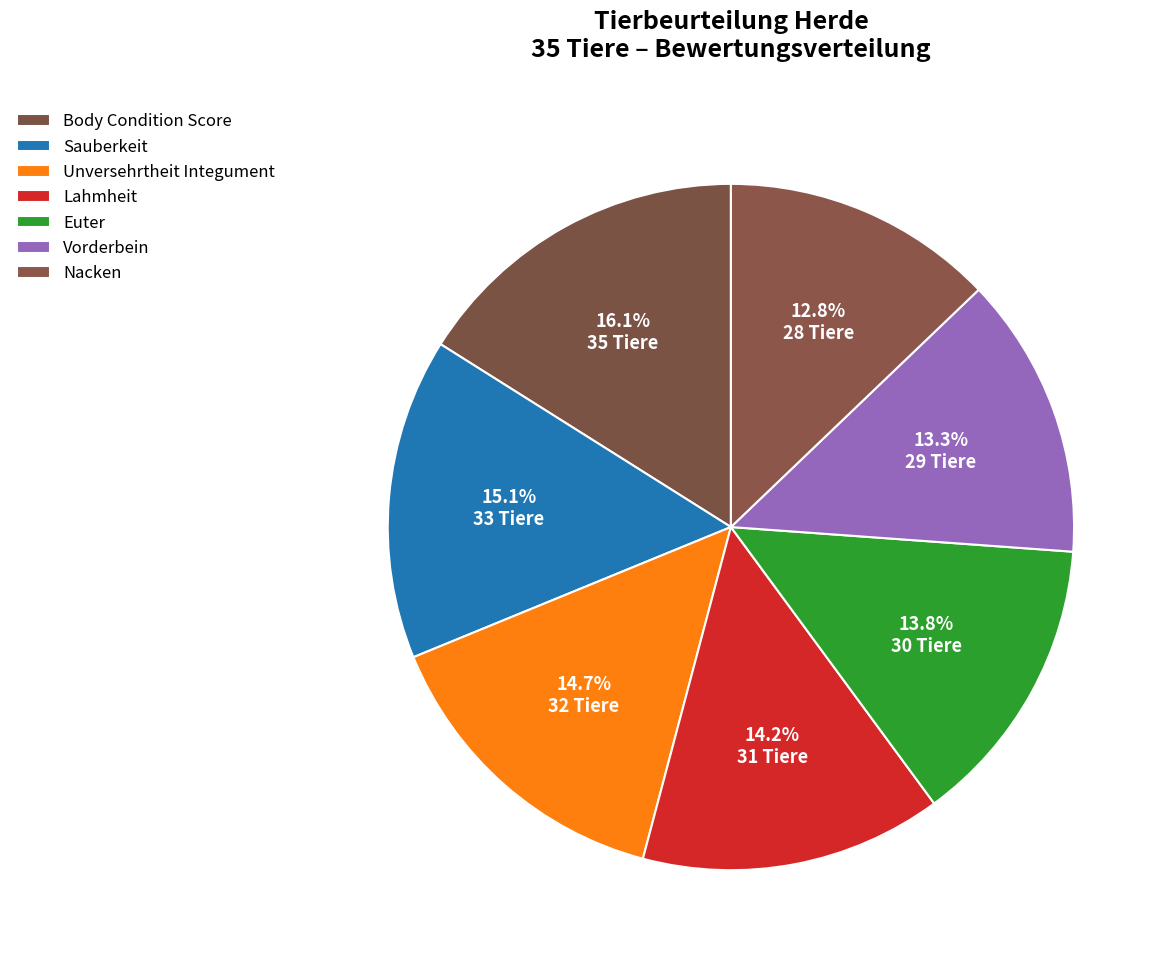

How many slices are in this pie chart?

7